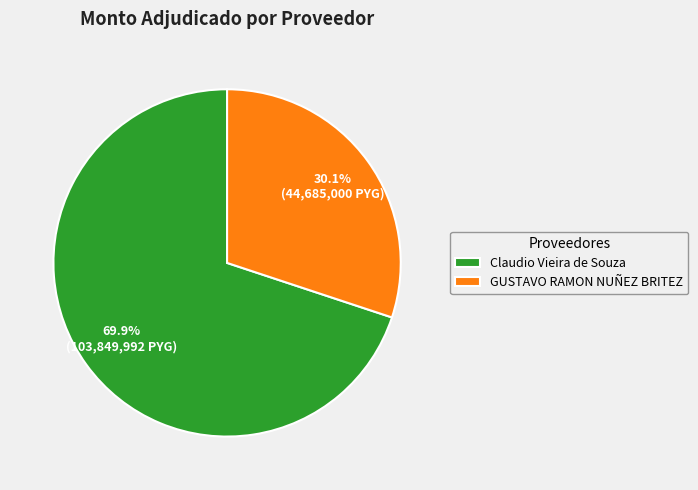

Between Claudio Vieira de Souza and GUSTAVO RAMON NUÑEZ BRITEZ, which is larger?

Claudio Vieira de Souza